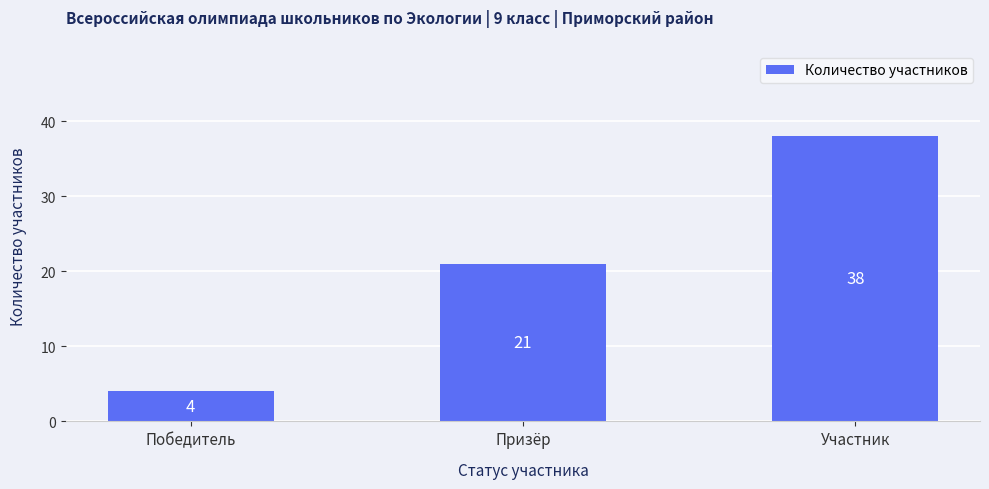

Count the values in the range 4 to 38.

3